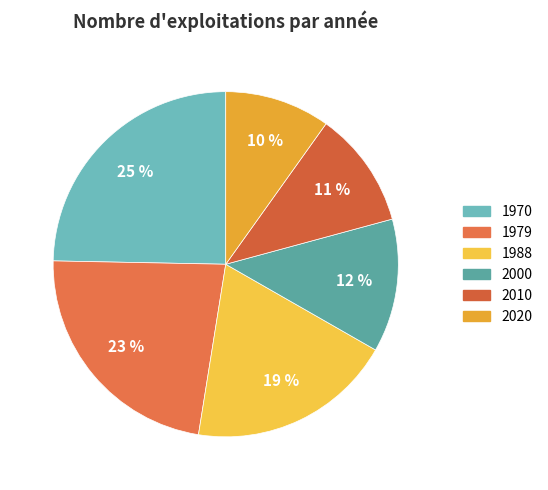

Combined, do 2020 and 1979 account for over 50%?

No